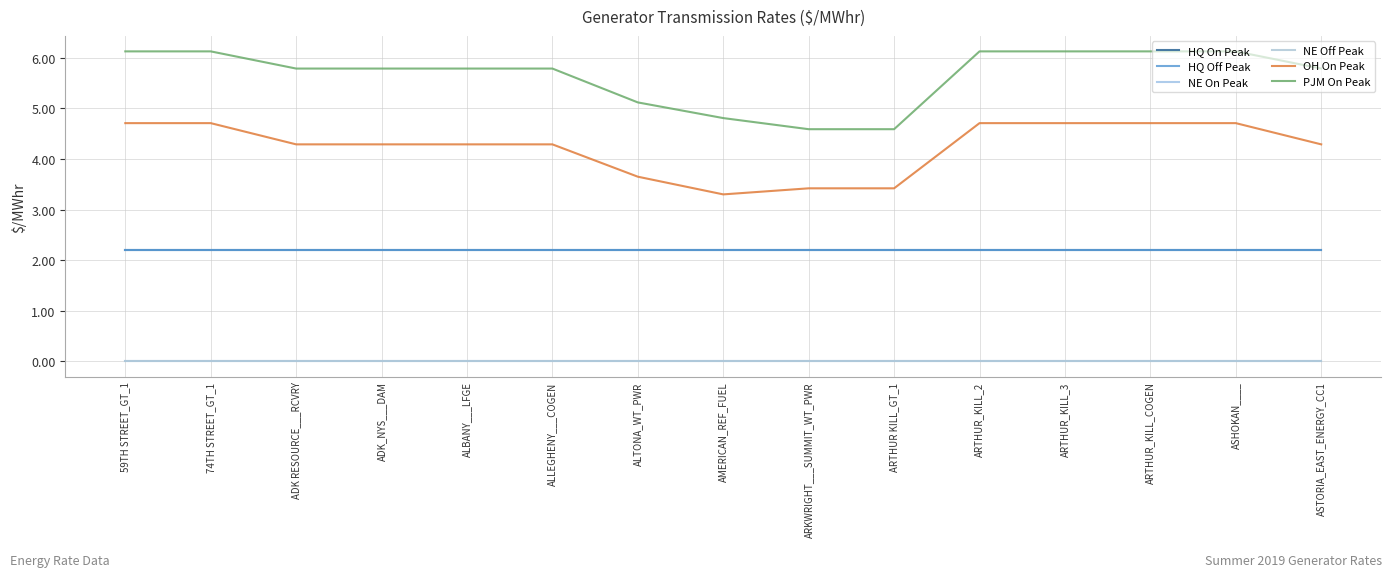

True or false: NE On Peak and HQ On Peak cross at least once.

False